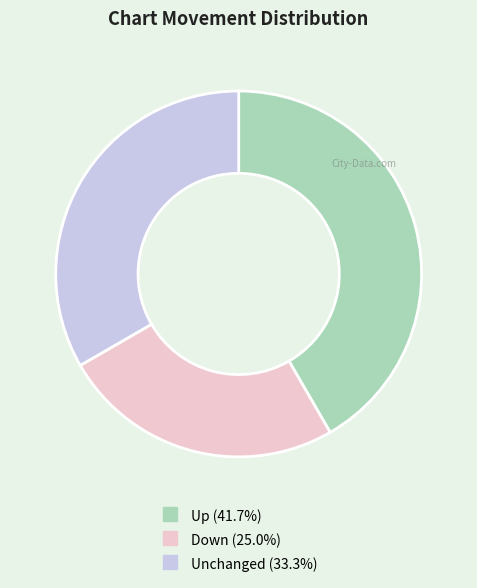

Is there any slice that represents more than half of the pie?

No